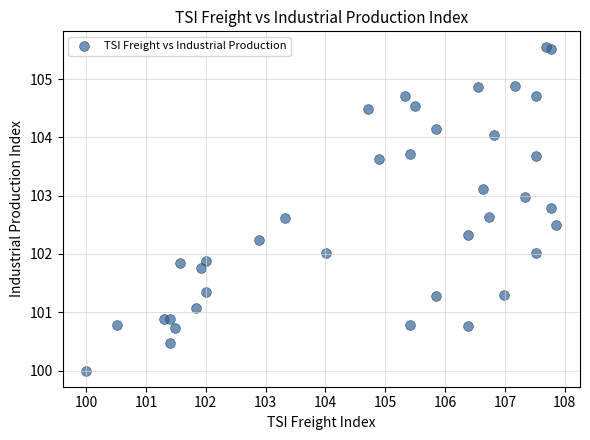

What is the range of Y values (max minus min)?

5.5